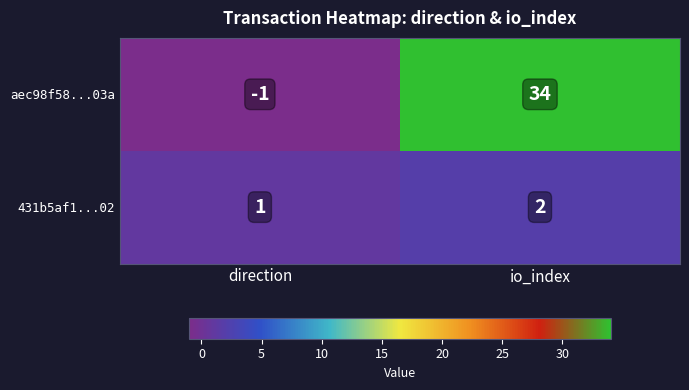

Reading left to right, list all the values displayed in this chart.

aec98f58...03a: -1	34
431b5af1...02: 1	2